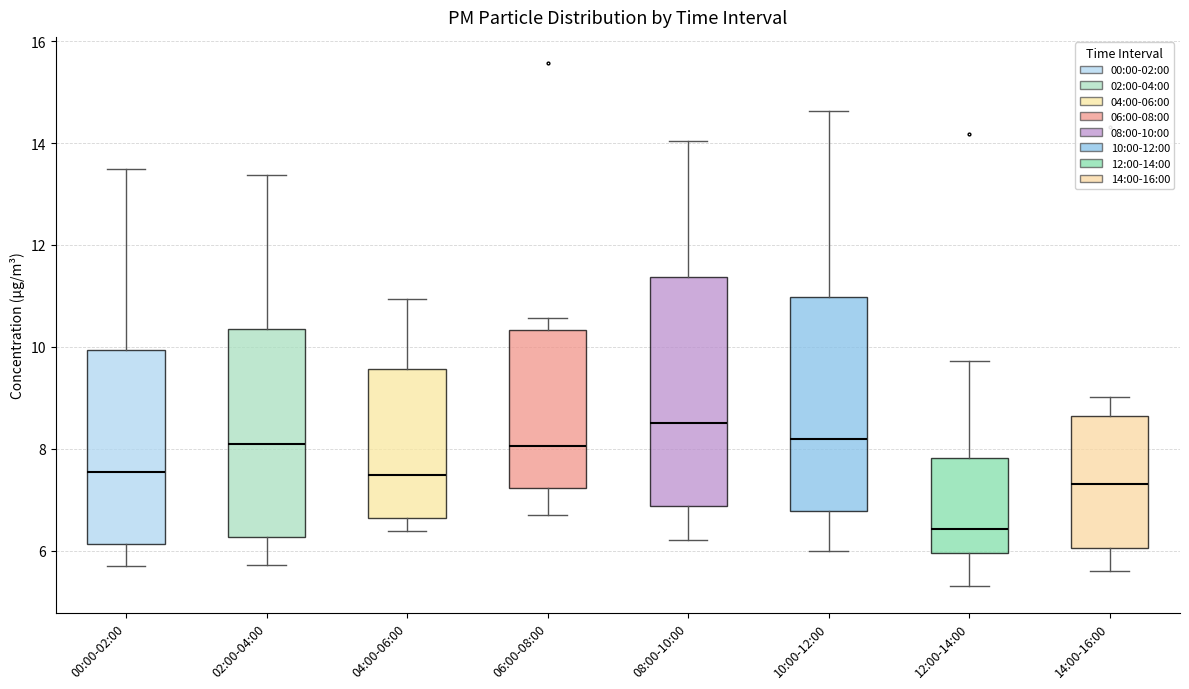

Which box has the lowest median line?

12:00-14:00